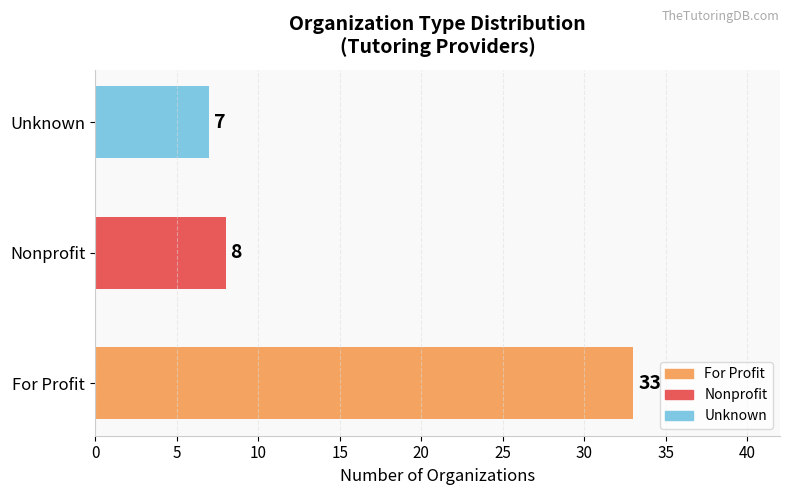

Does the chart contain any negative values?

No